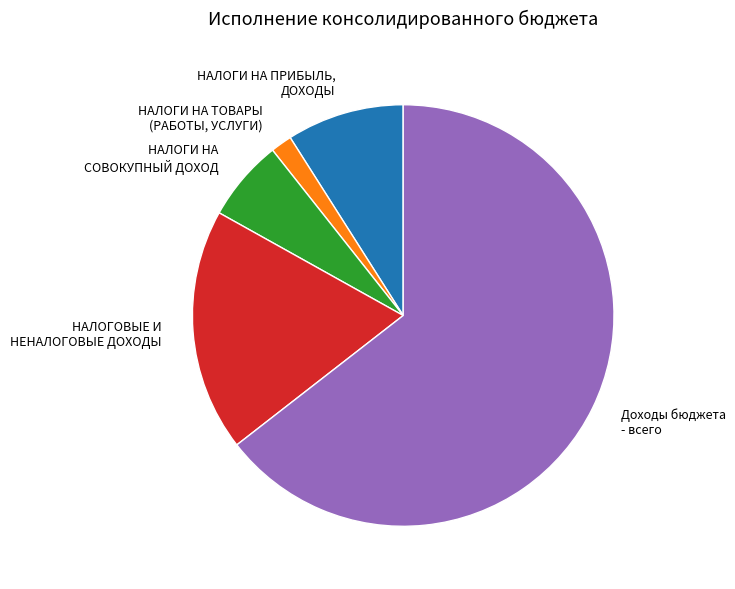

Count the number of slices in the pie.

5